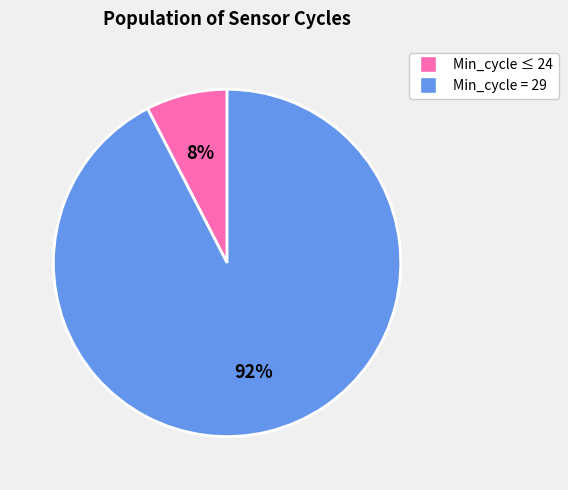

To the nearest percent, what percentage of the pie is Min_cycle ≤ 24?

8%